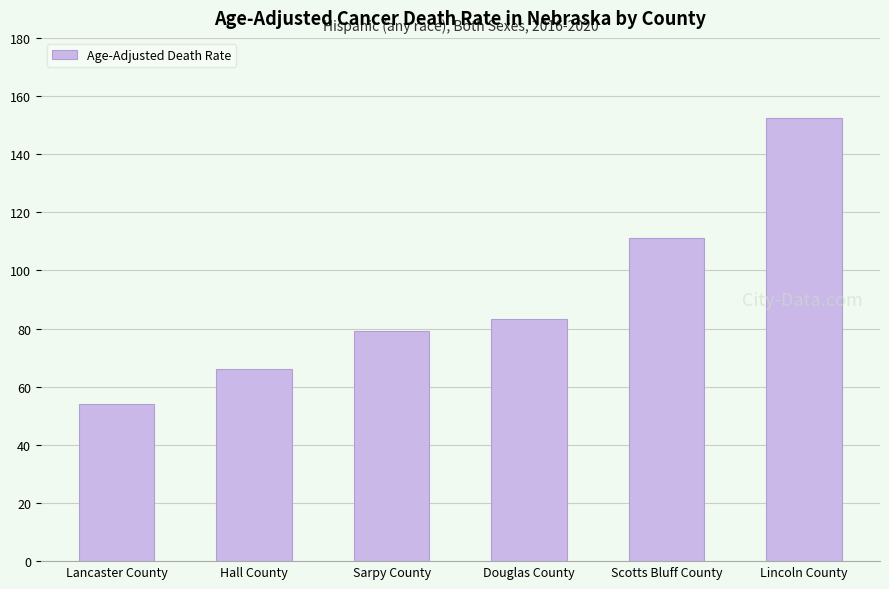

What is the smallest value displayed?

54.2